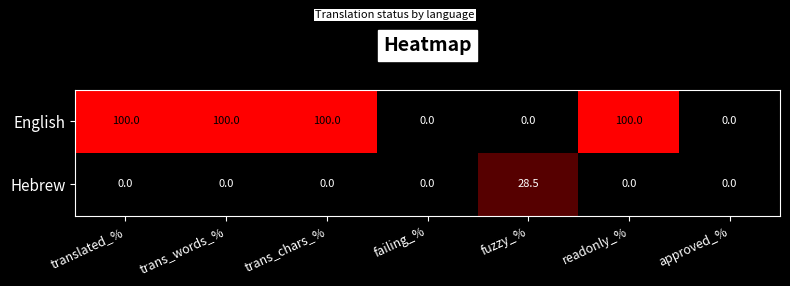

Reading left to right, extract all data points from this chart.

English: 100.0	100.0	100.0	0.0	0.0	100.0	0.0
Hebrew: 0.0	0.0	0.0	0.0	28.5	0.0	0.0